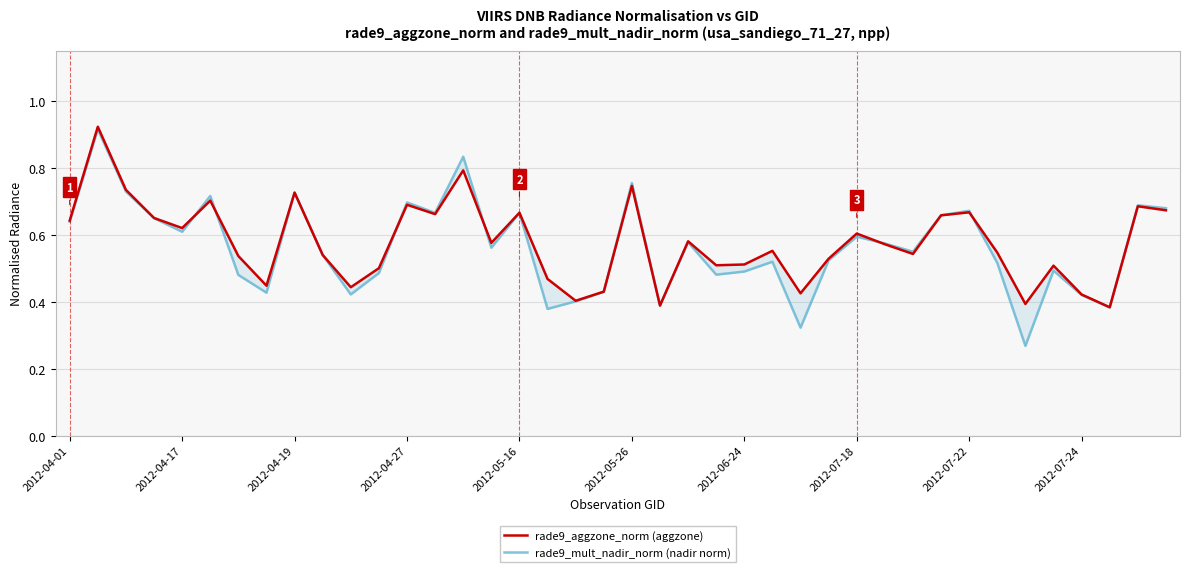

What is the label of the 26th point from the left?

25